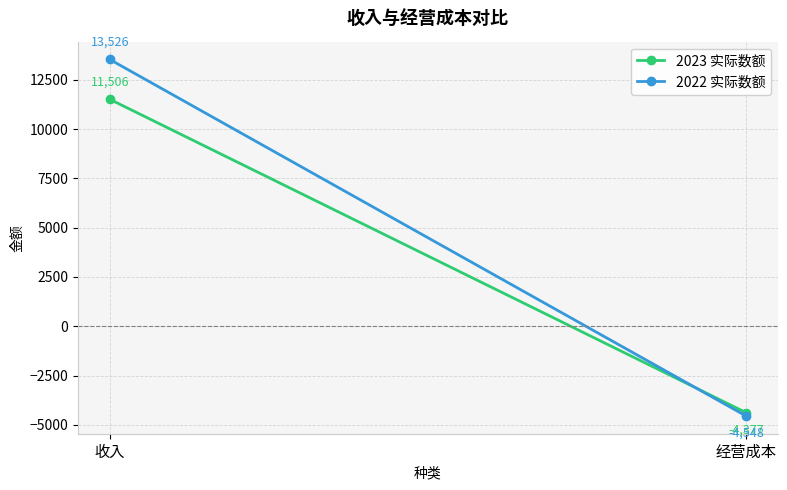

Is this an area chart (filled region under the line)?

No